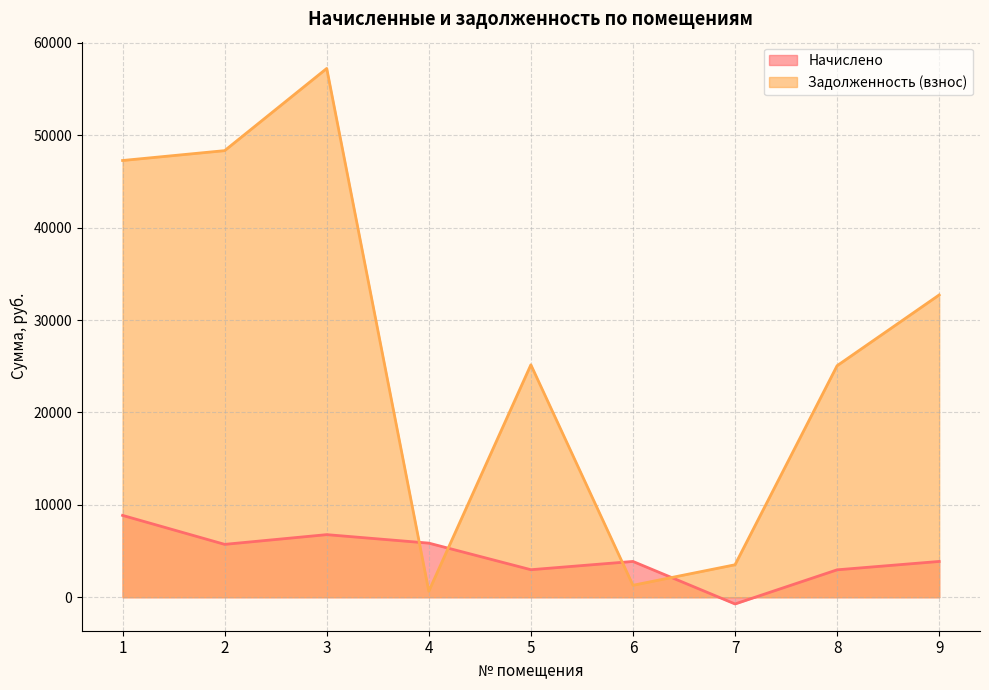

What is the average value of the Задолженность (взнос) series?

26805.1